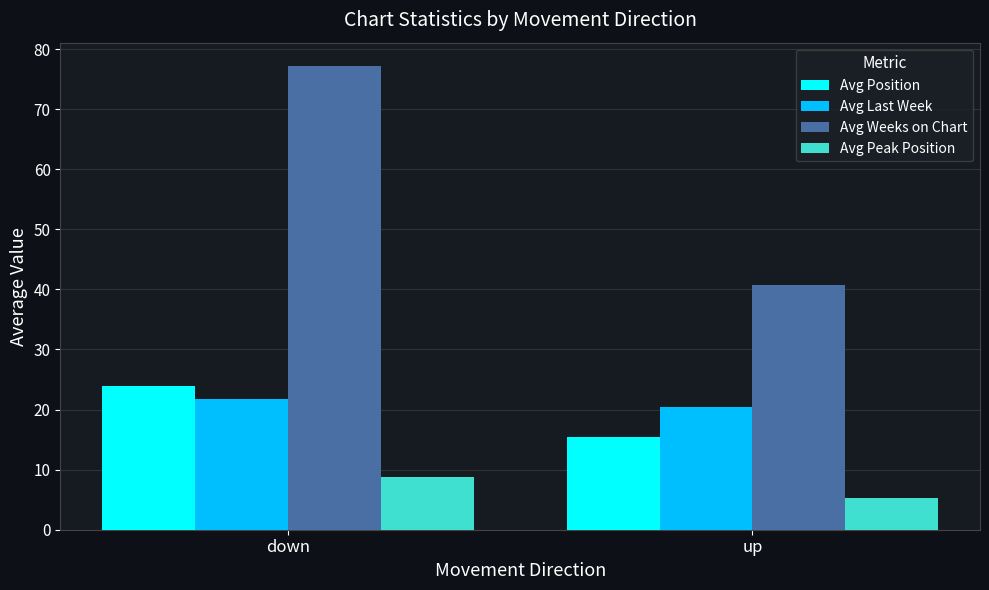

How many data points does each series have?

2